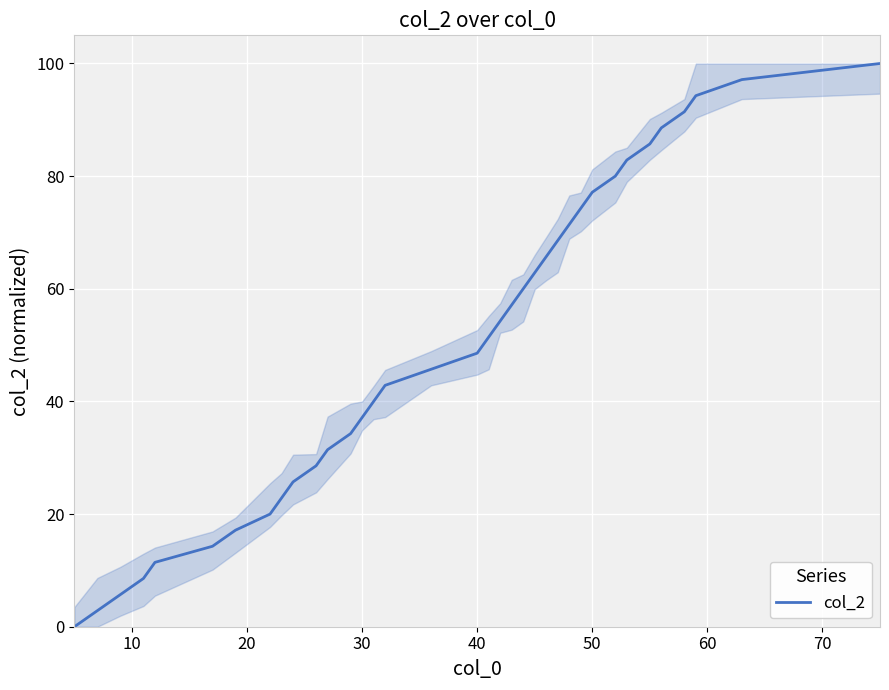

What is the greatest value displayed?

100.0